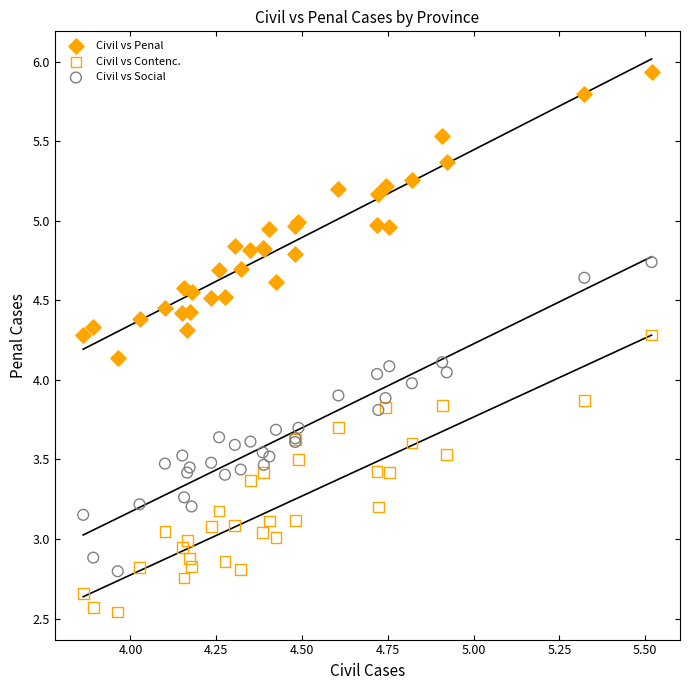

Which series has the largest Y range (max minus min)?

Civil vs Social